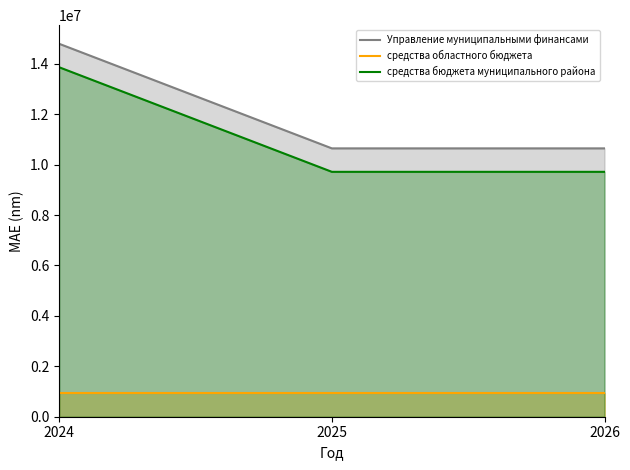

The value of средства областного бюджета at 2024 is 928000. True or false?

True